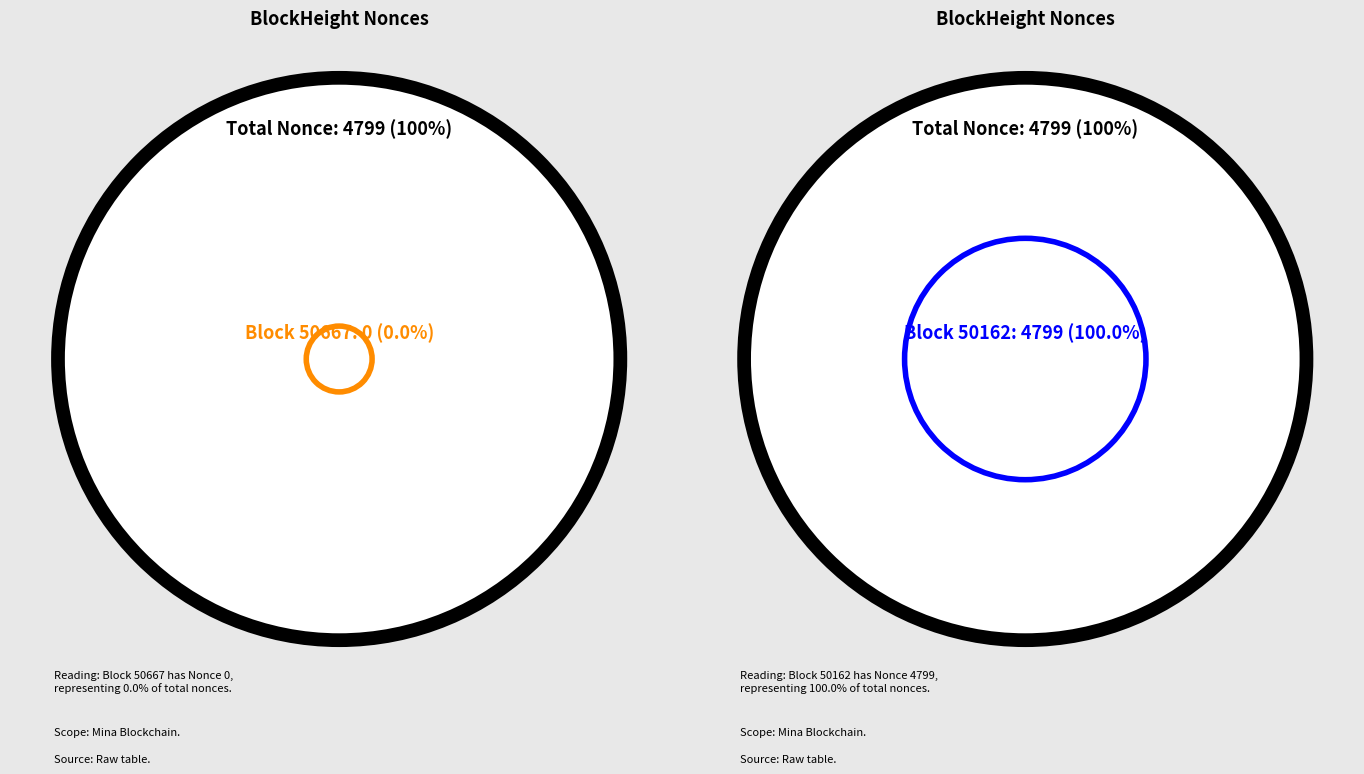

What is the total percentage of 50667 and 50162?

100.0%